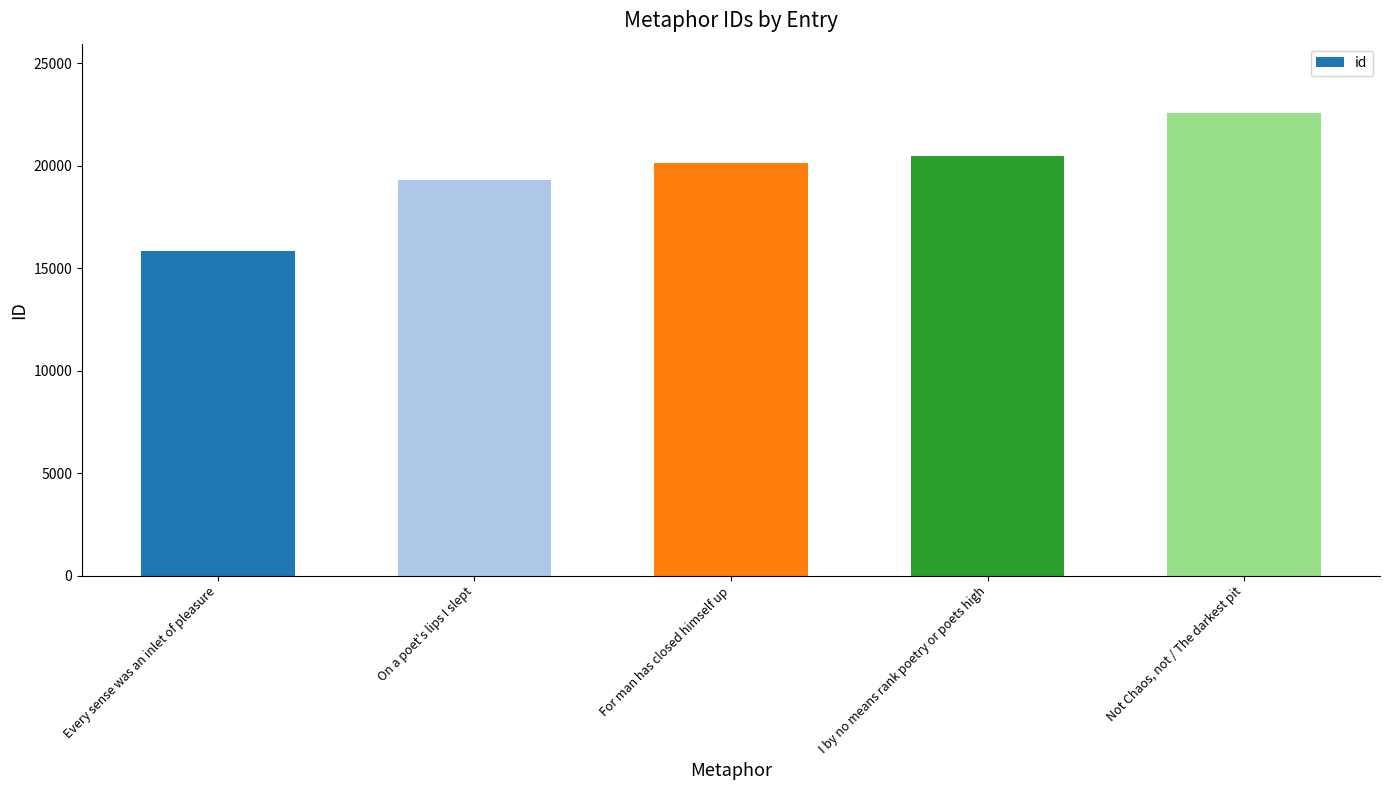

Which label corresponds to the smallest value in the chart?

Every sense was an inlet of pleasure